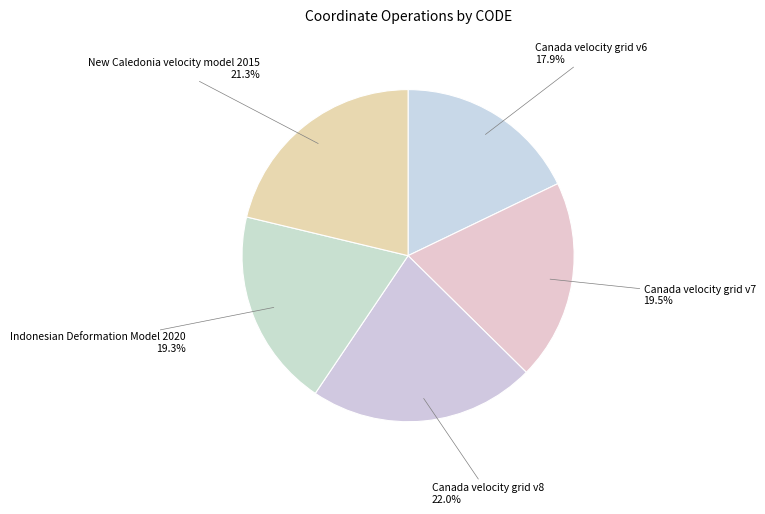

Which category has the smallest portion of the pie?

Canada velocity grid v6